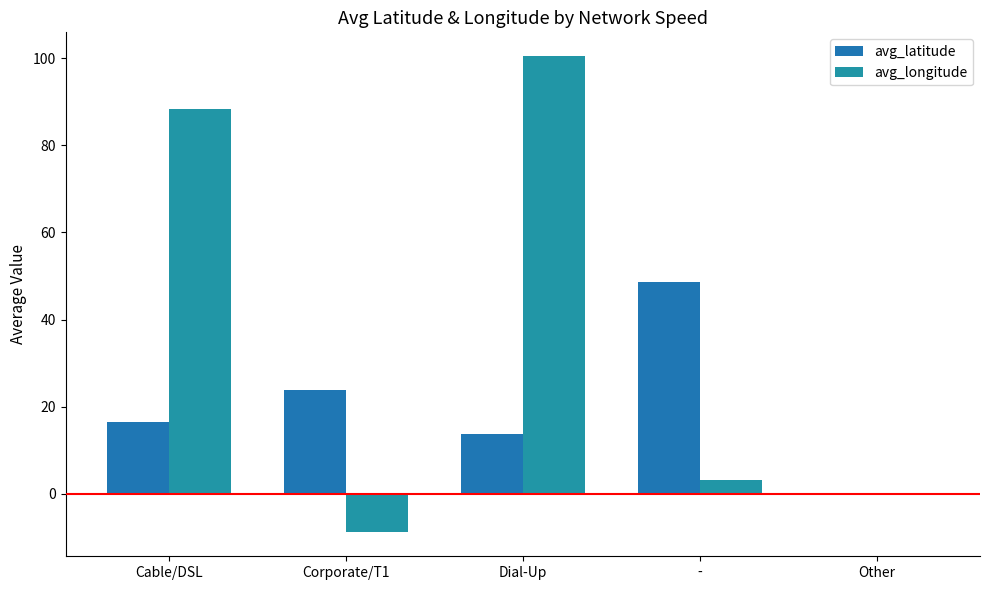

Reading right to left, list all the values displayed in this chart.

avg_latitude: 0.0	48.6	13.7	23.9	16.4
avg_longitude: 0.0	3.2	100.5	-8.9	88.3